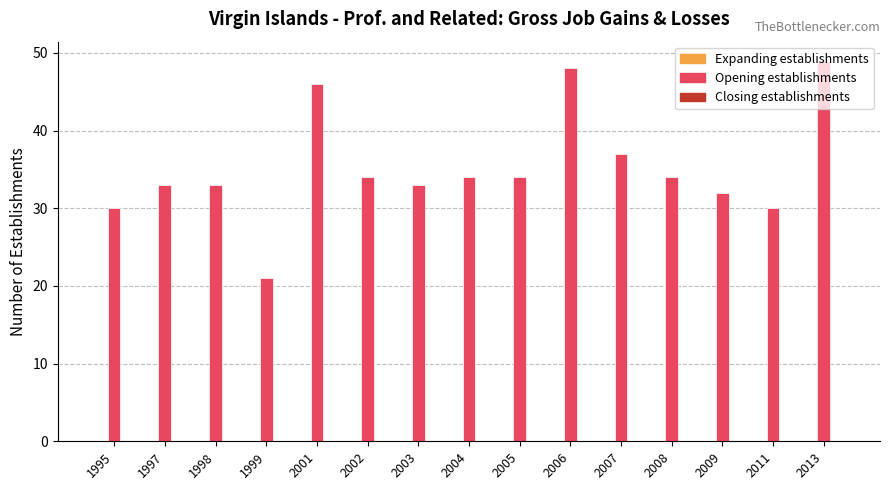

What is the value of the 1st bar from the left?

30